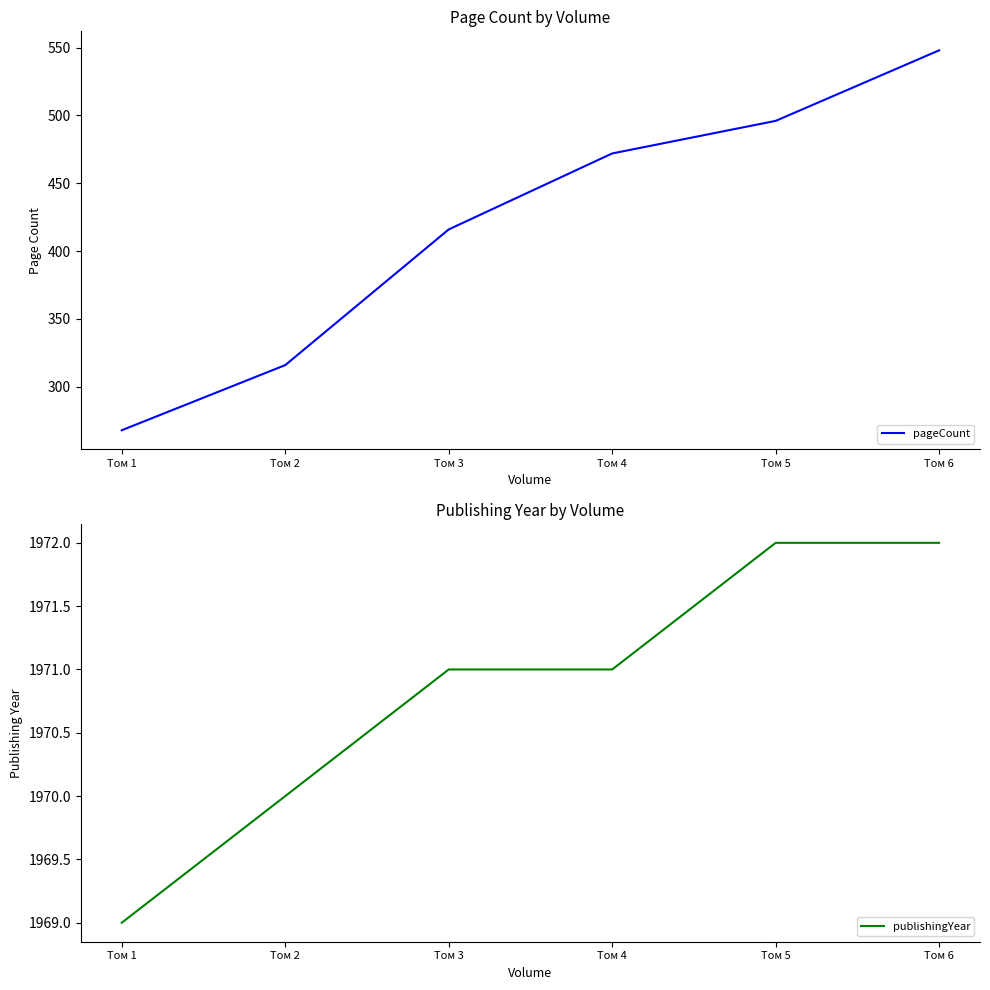

How many data points in pageCount are less than 472?

3